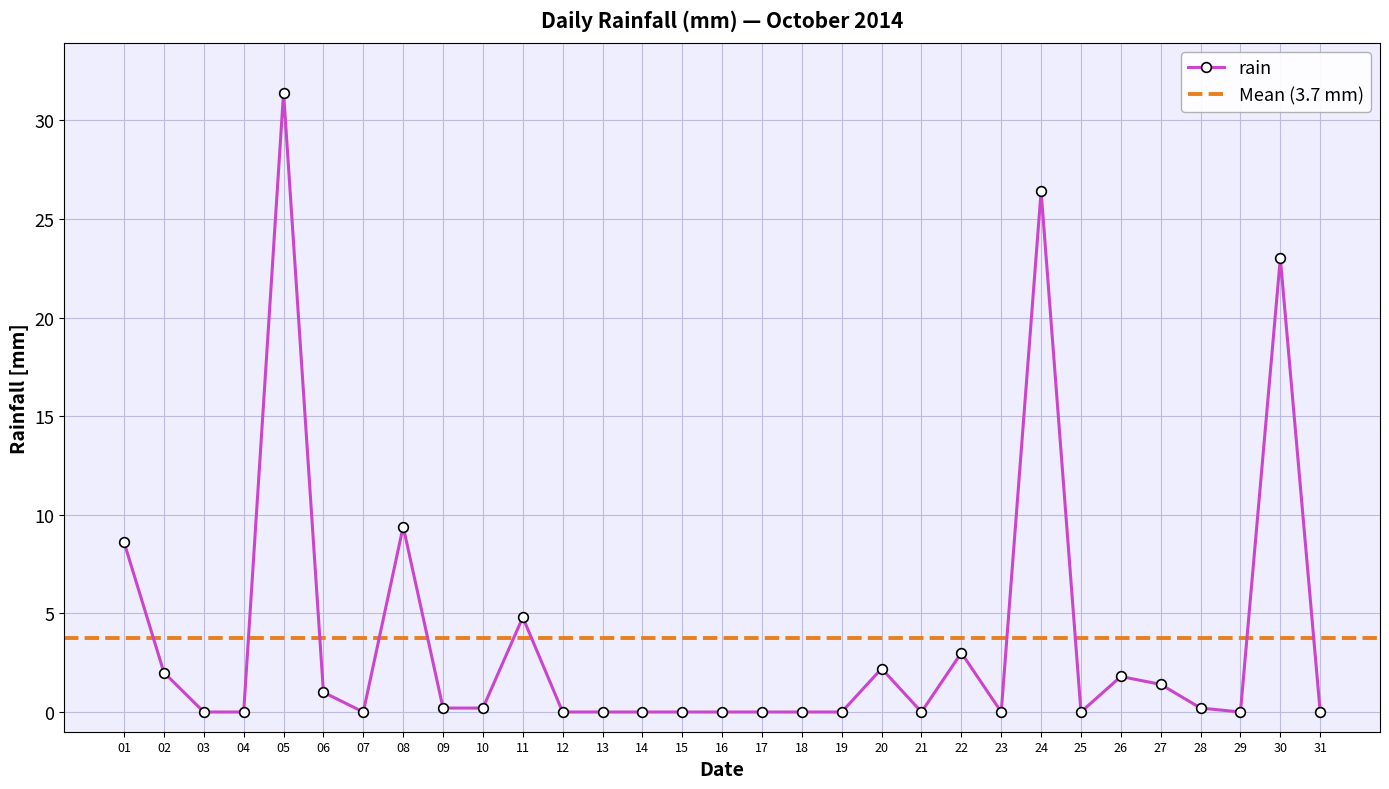

At which label is rain closest to 15?

08